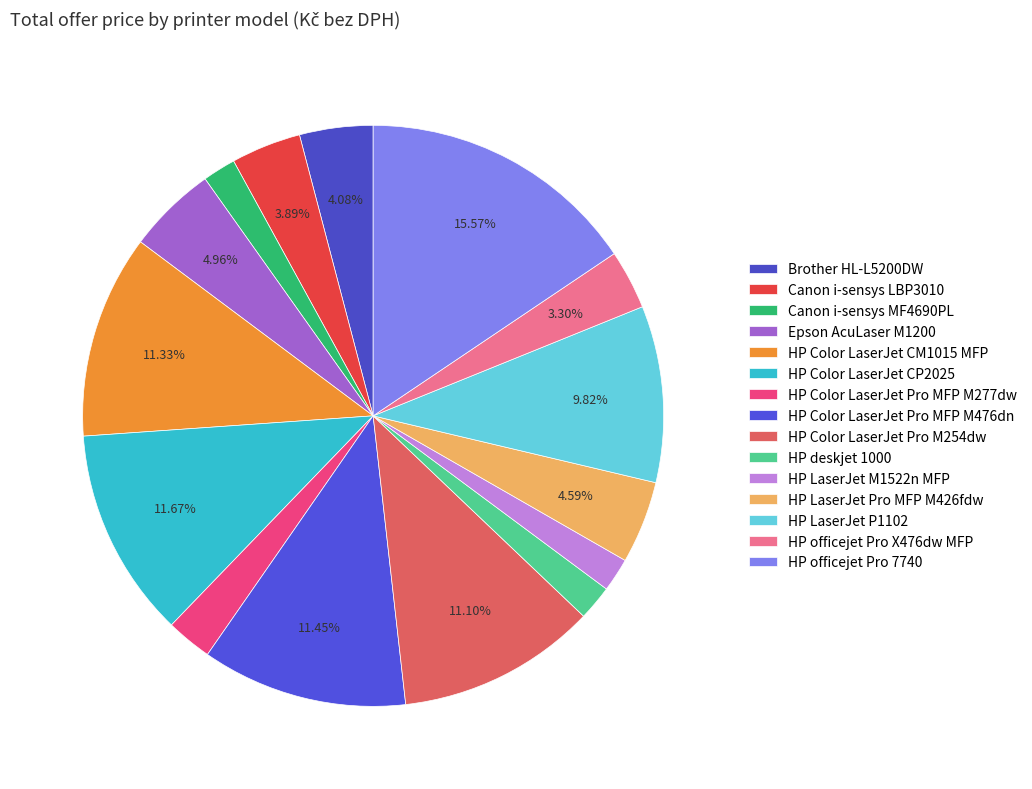

True or false: HP LaserJet Pro MFP M426fdw accounts for 1% of the total.

False